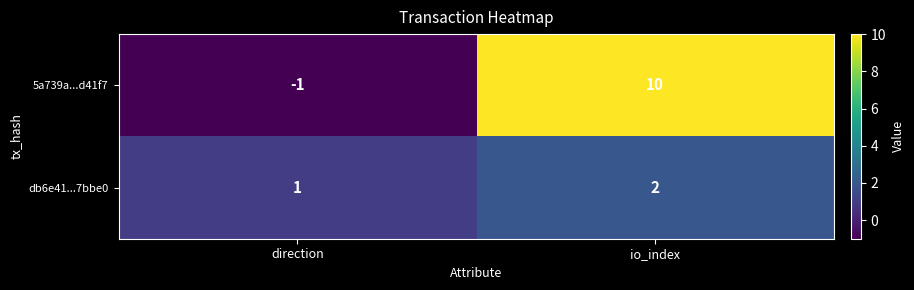

What is the highest value of the 5a739a...d41f7 series?

10